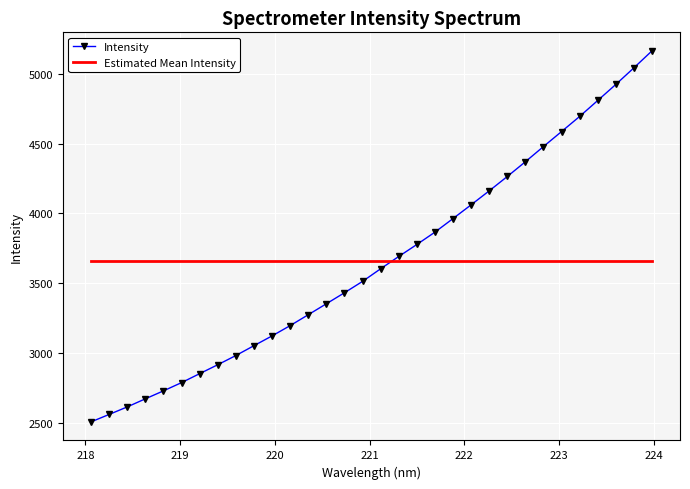

List the series in order of their peak value, lowest first.

Estimated Mean Intensity, Intensity